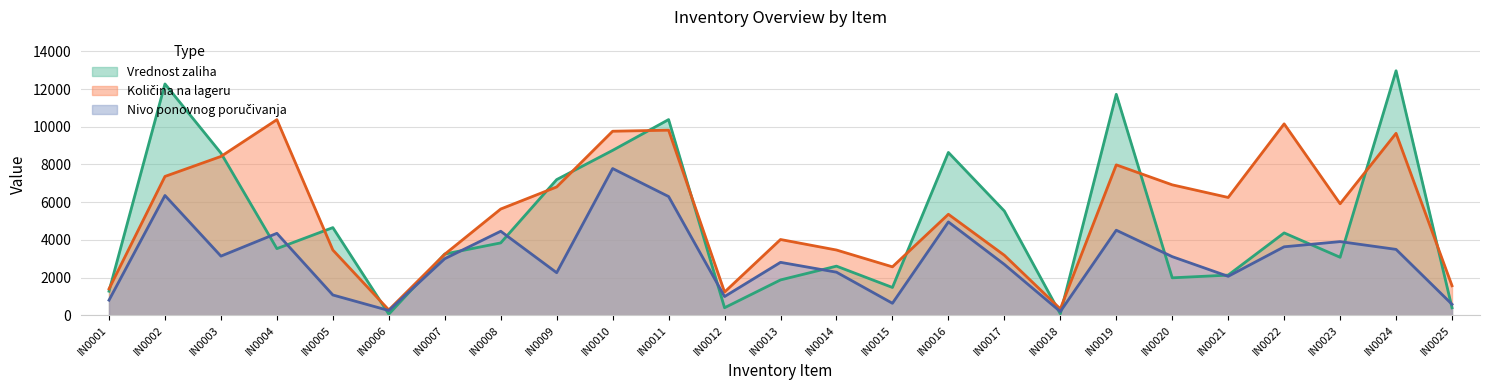

What is the average value of the Nivo ponovnog porucivanja series?

3023.8